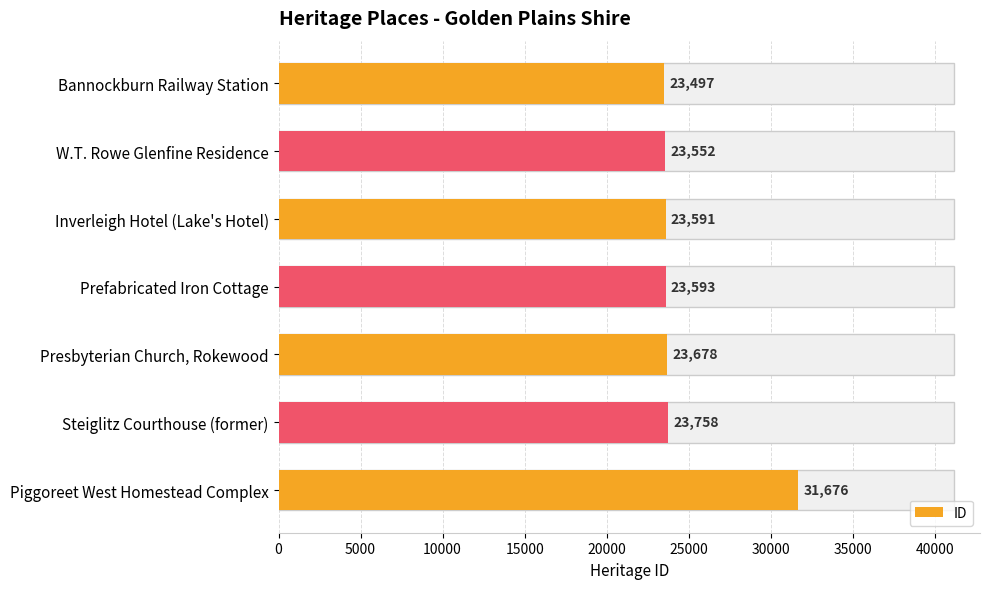

What is the value of the 6th bar from the left?

23758